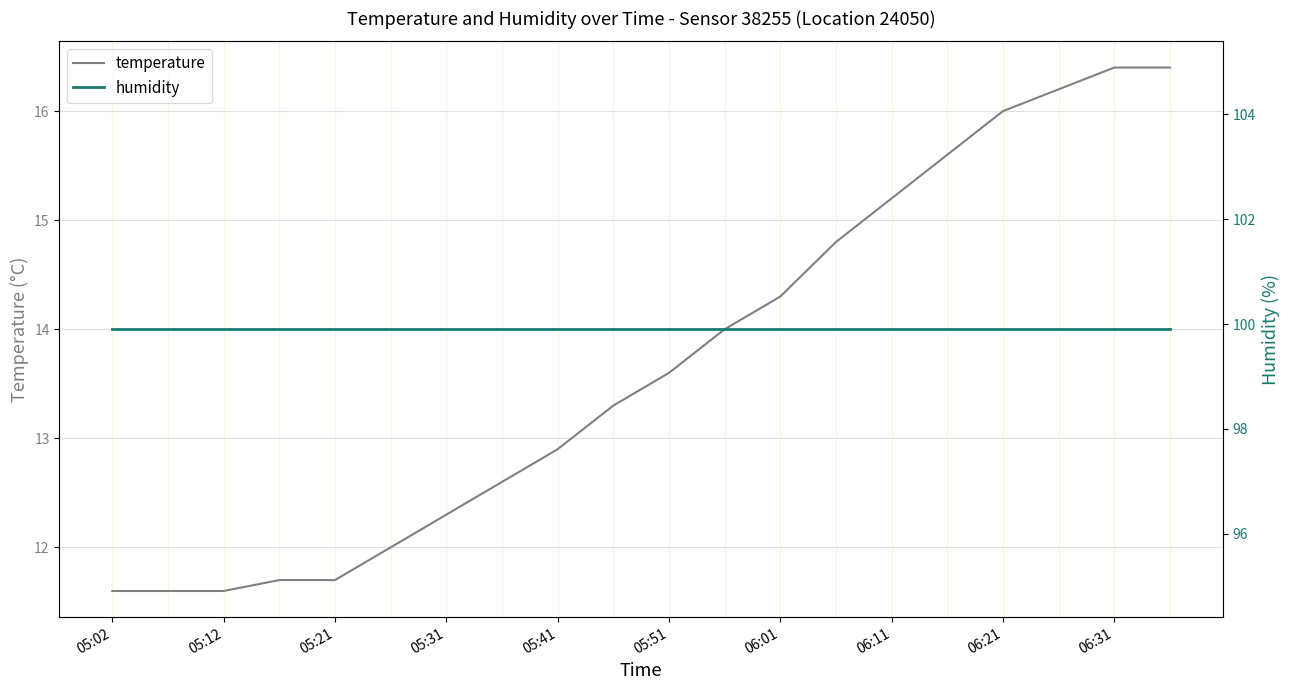

Count the number of categories in the chart.

20